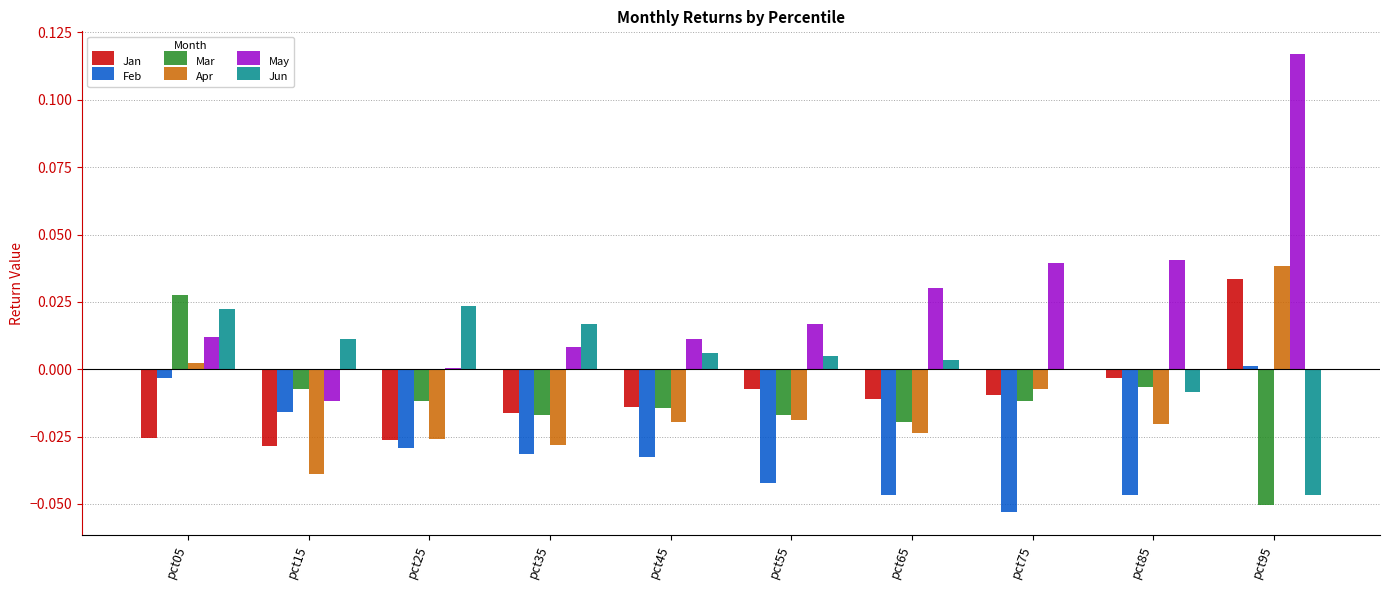

How many groups of bars are there?

10